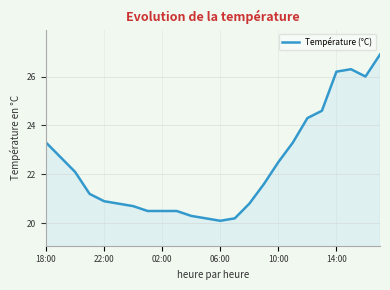

What is the difference between the maximum and minimum values?

6.8